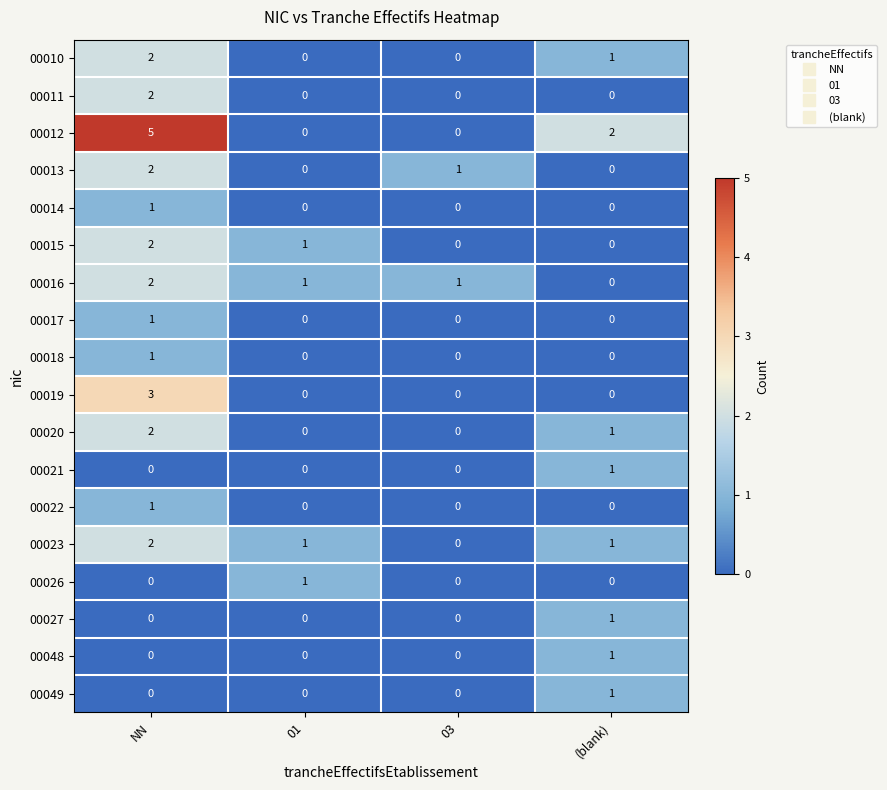

Count the number of data series in this chart.

18